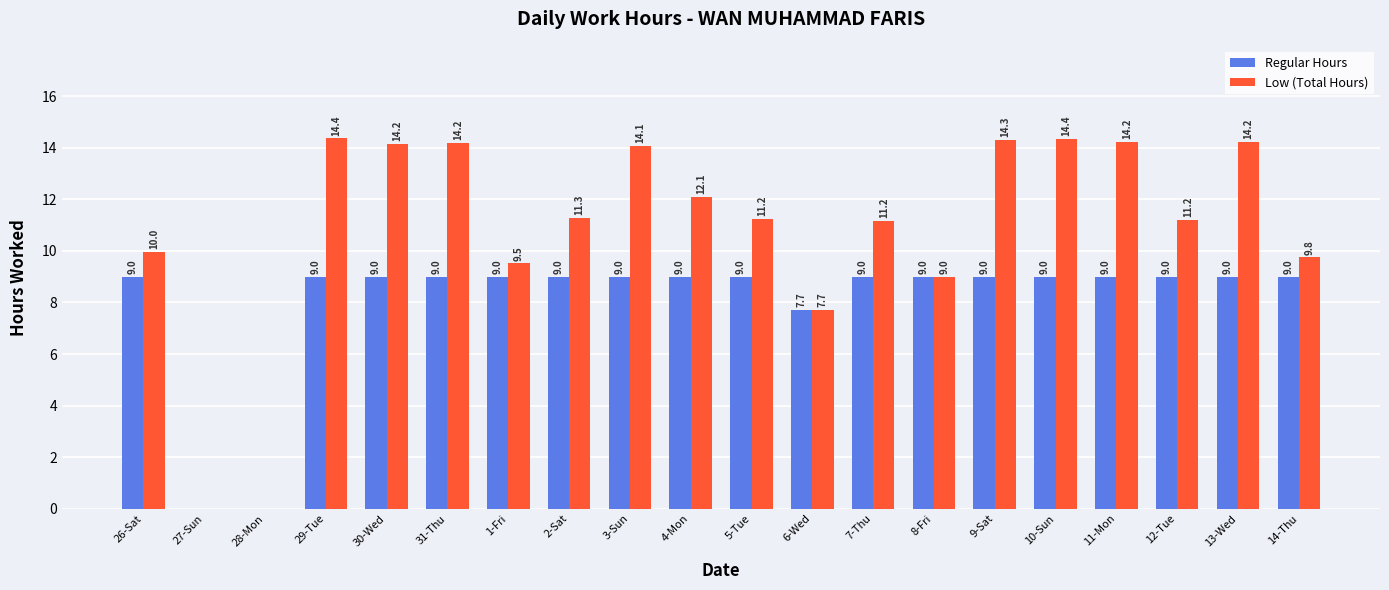

What value does the Low (Total Hours) series have at 4-Mon?

12.1